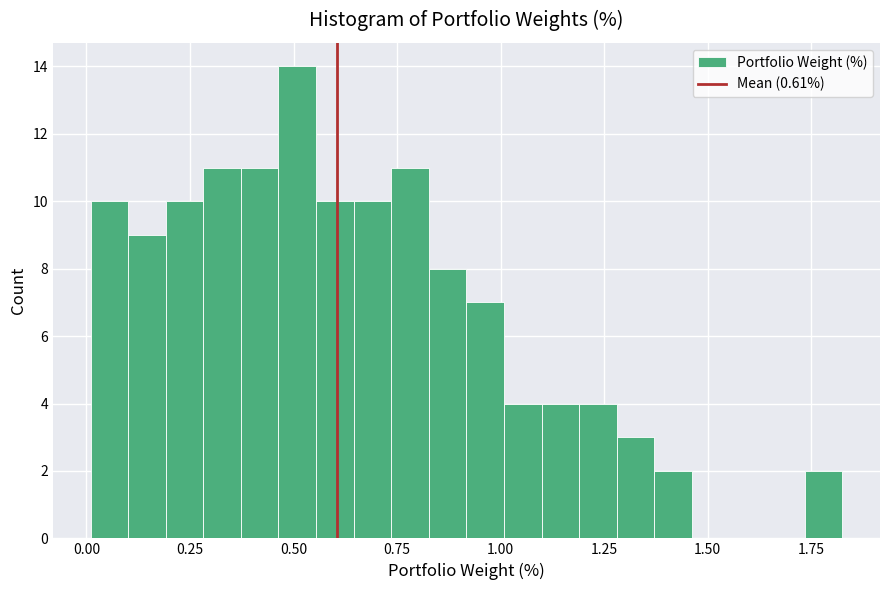

Read against the x-axis, roughly where is the centre of the tallest bar?

0.50